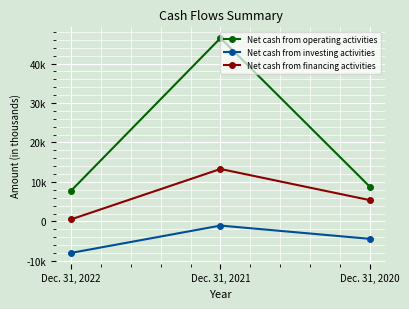

Where does the Net cash from financing activities series first go above 5381?

Dec. 31, 2021